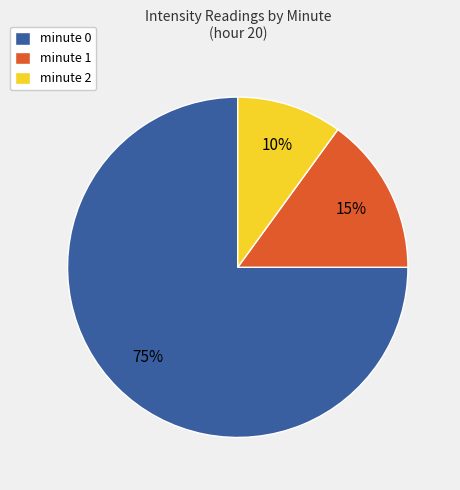

To the nearest percent, what is the difference between the minute 0 and minute 1 slice percentages?

60%